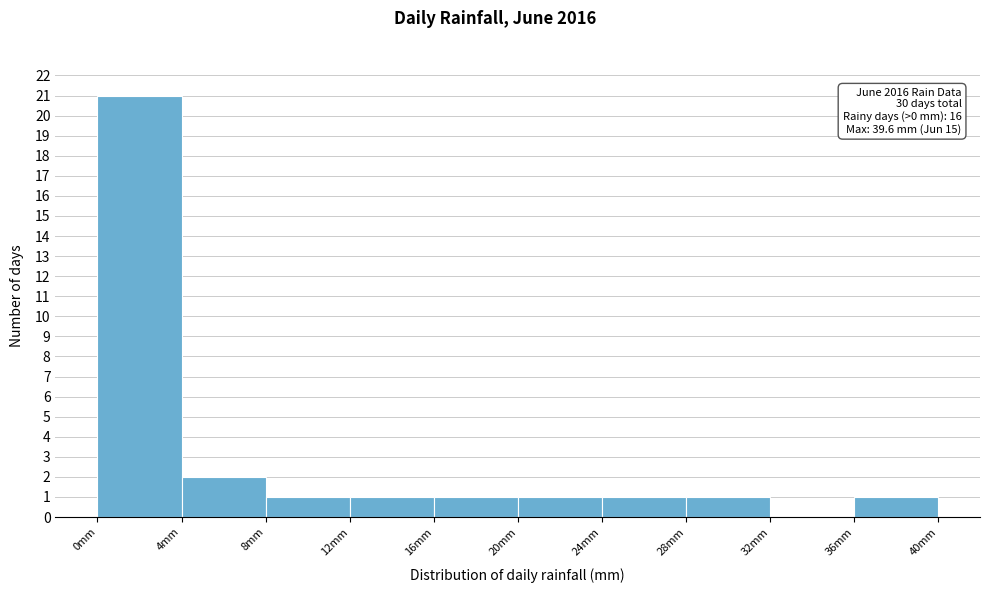

Over which range of the x-axis is the bar tallest?

0.0 to 4.0